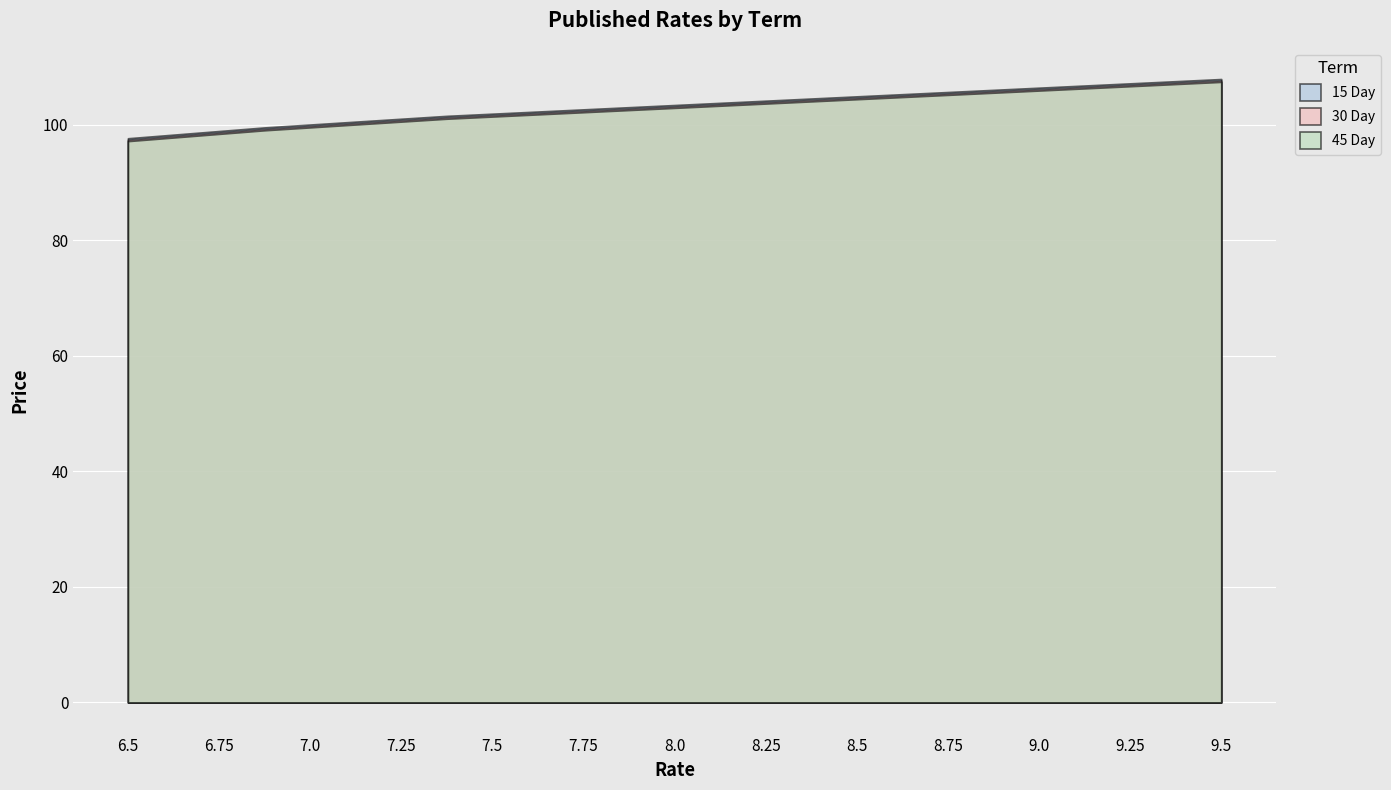

Reading left to right, transcribe all the data shown in this chart.

15 Day: 6.5=97.6	6.625=98.2	6.75=98.9	6.875=99.5	7.0=100.0	7.125=100.5	7.25=101.0	7.375=101.5	7.5=101.9	7.625=102.2	7.75=102.6	7.875=103.0	8.0=103.4	8.125=103.8	8.25=104.1	8.375=104.5	8.5=104.9	8.625=105.2	8.75=105.6	8.875=106.0	9.0=106.4	9.125=106.8	9.25=107.1	9.375=107.5	9.5=107.9
30 Day: 6.5=97.4	6.625=98.0	6.75=98.6	6.875=99.2	7.0=99.8	7.125=100.2	7.25=100.8	7.375=101.2	7.5=101.6	7.625=102.0	7.75=102.4	7.875=102.8	8.0=103.1	8.125=103.5	8.25=103.9	8.375=104.2	8.5=104.6	8.625=105.0	8.75=105.4	8.875=105.8	9.0=106.1	9.125=106.5	9.25=106.9	9.375=107.2	9.5=107.6
45 Day: 6.5=97.1	6.625=97.8	6.75=98.4	6.875=99.0	7.0=99.5	7.125=100.0	7.25=100.5	7.375=101.0	7.5=101.4	7.625=101.8	7.75=102.1	7.875=102.5	8.0=102.9	8.125=103.2	8.25=103.6	8.375=104.0	8.5=104.4	8.625=104.8	8.75=105.1	8.875=105.5	9.0=105.9	9.125=106.2	9.25=106.6	9.375=107.0	9.5=107.4